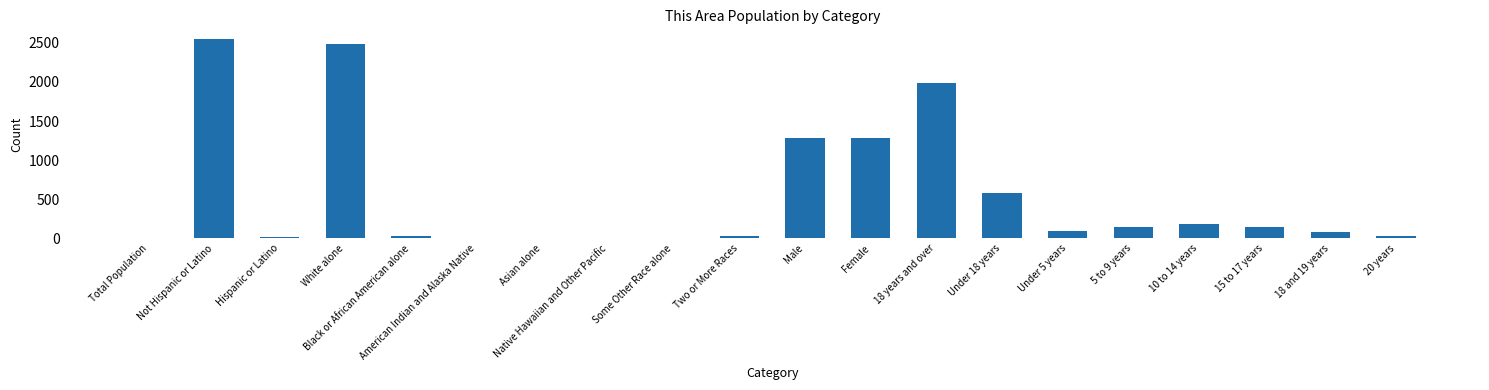

What is the maximum value shown in the chart?

2544